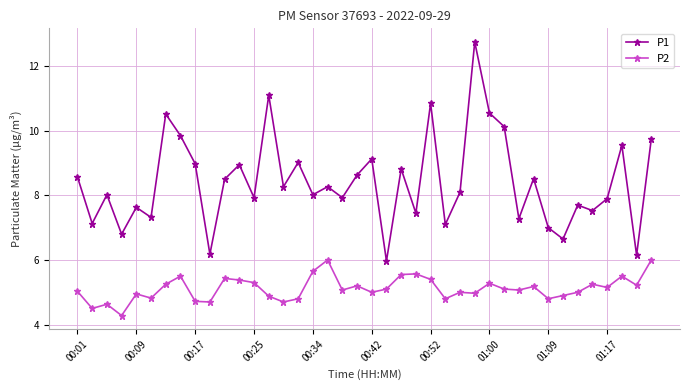

What is the value of the P1 point at the 32nd from the left?

8.5